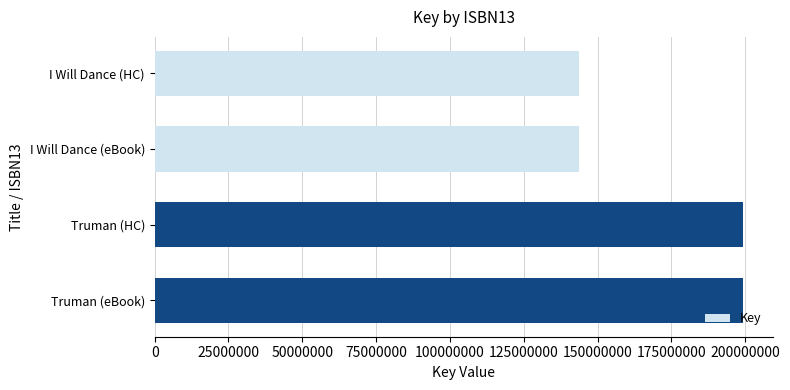

What is the label of the 4th bar from the bottom?

I Will Dance (HC)